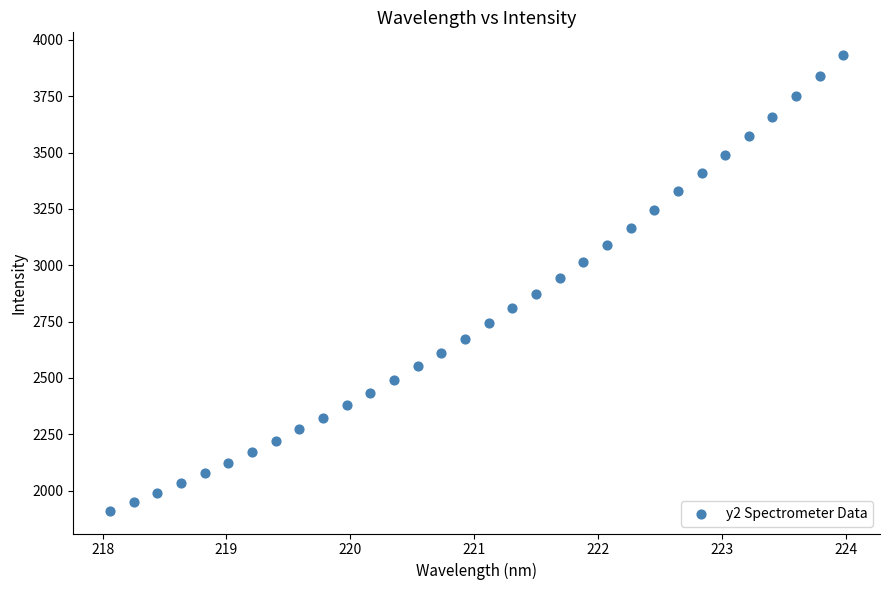

What is the range of Y values (max minus min)?

2022.6